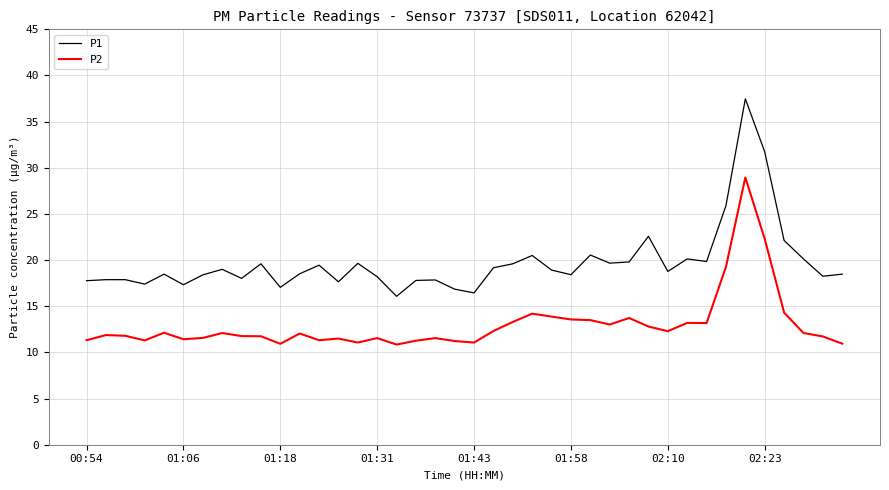

What is the sum of all P1 values?

789.4